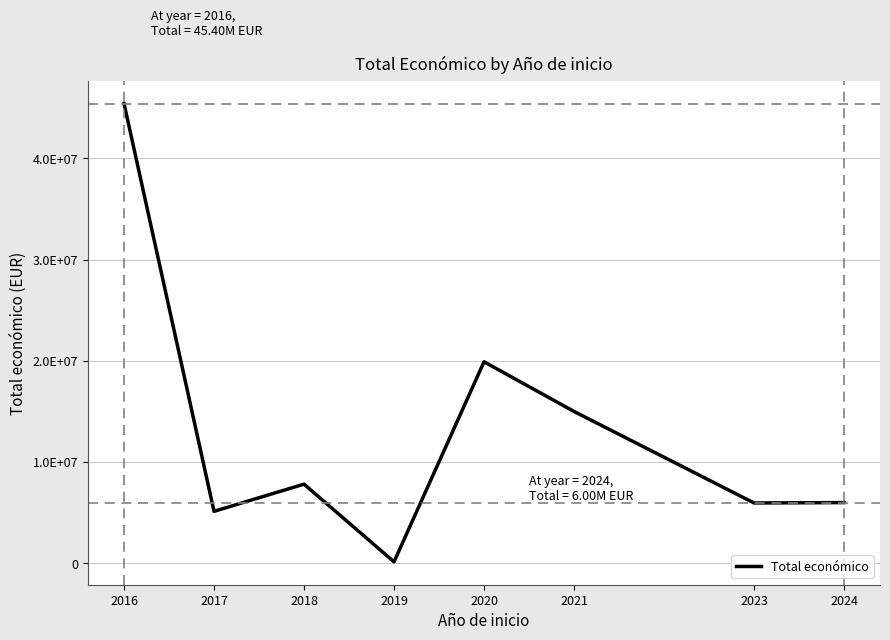

Does the chart display data point markers on the line(s)?

No